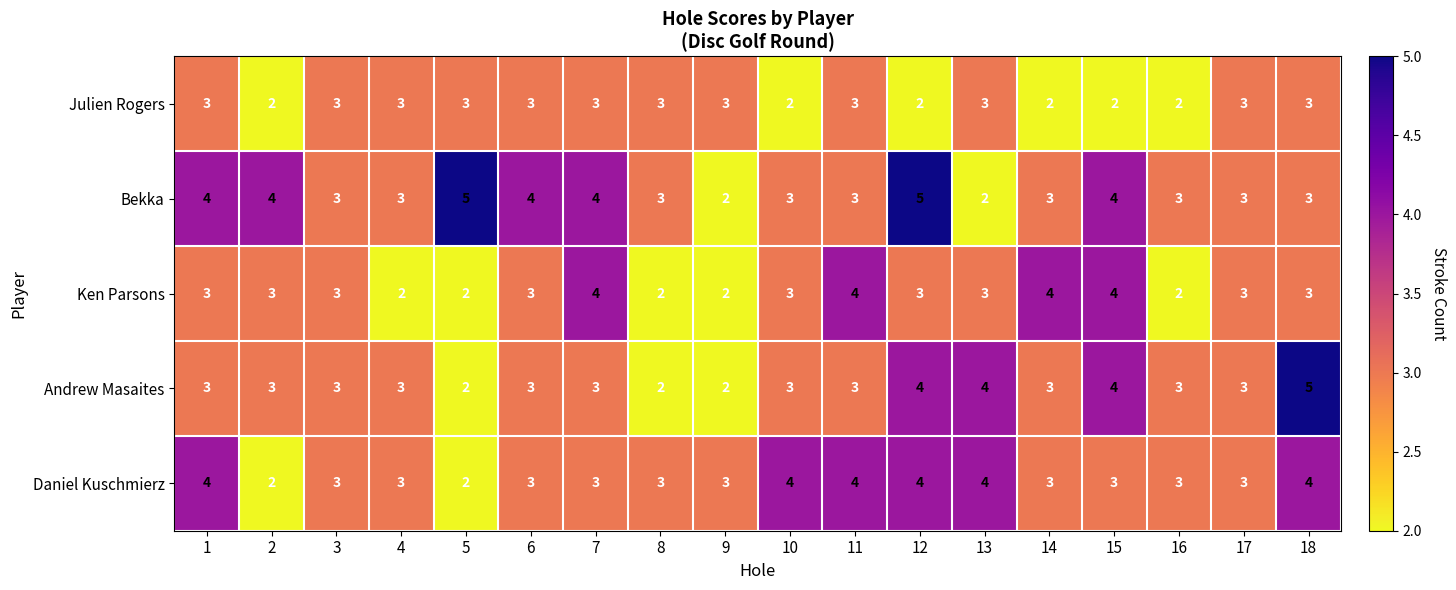

What is the sum of all Ken Parsons values?

53